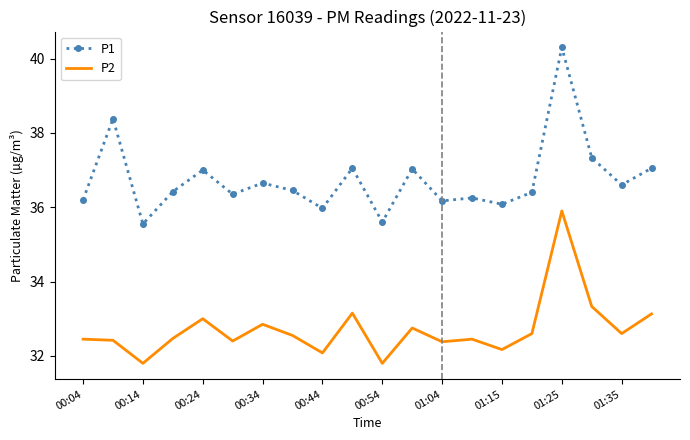

What is the minimum value shown in the chart?

31.8